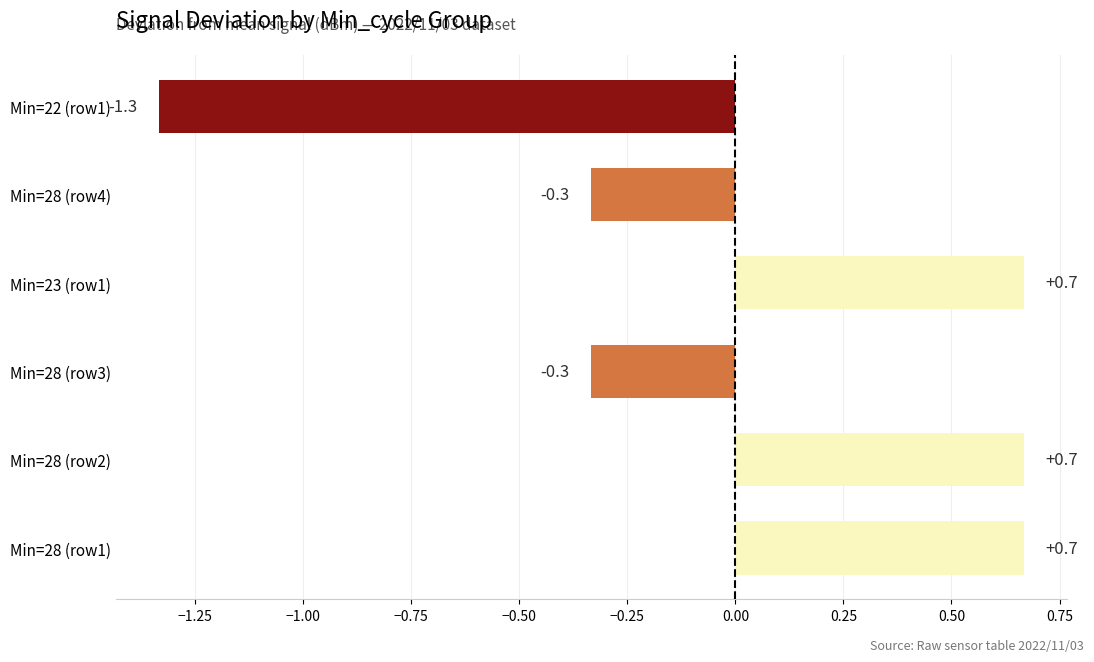

Reading bottom to top, what are all the values shown in this chart?

Min=28 (row1)=0.7	Min=28 (row2)=0.7	Min=28 (row3)=-0.3	Min=23 (row1)=0.7	Min=28 (row4)=-0.3	Min=22 (row1)=-1.3